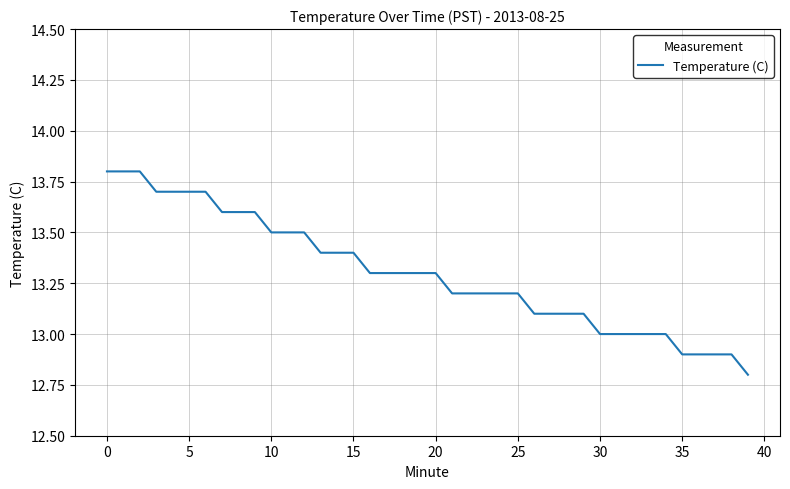

What is the smallest value displayed?

12.8